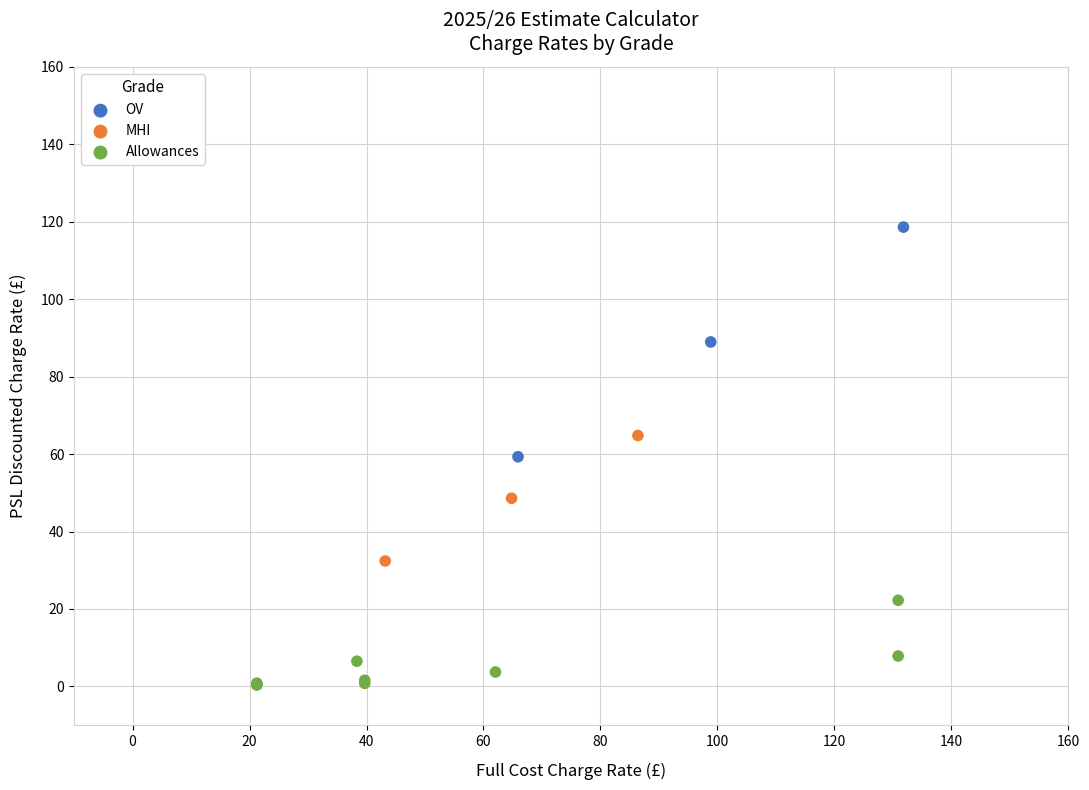

Which series contains the highest Y value?

OV